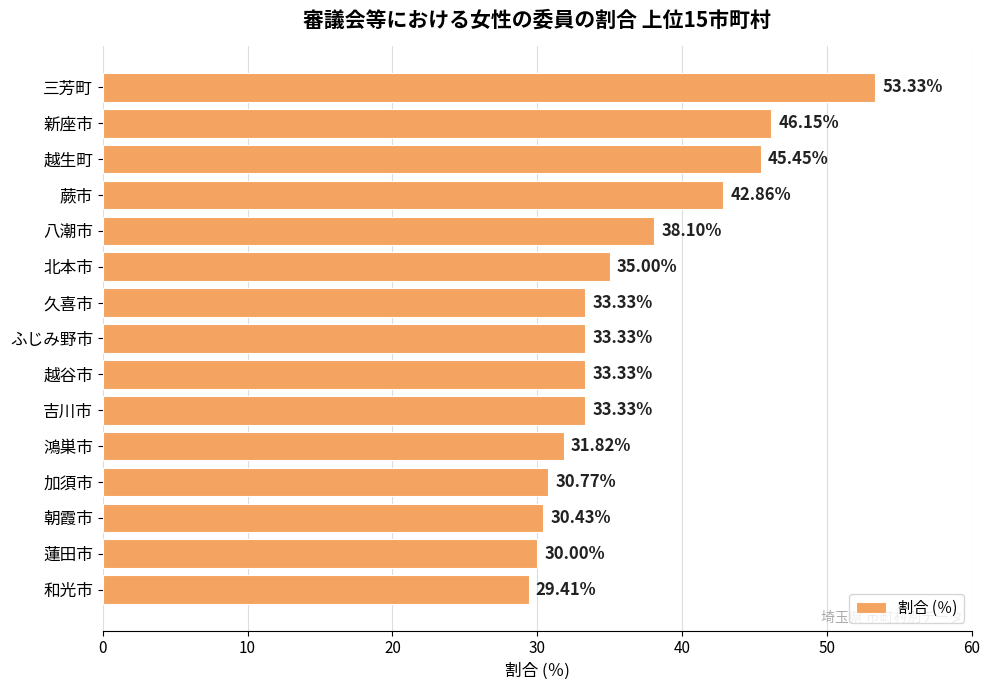

What is the average value?

36.4